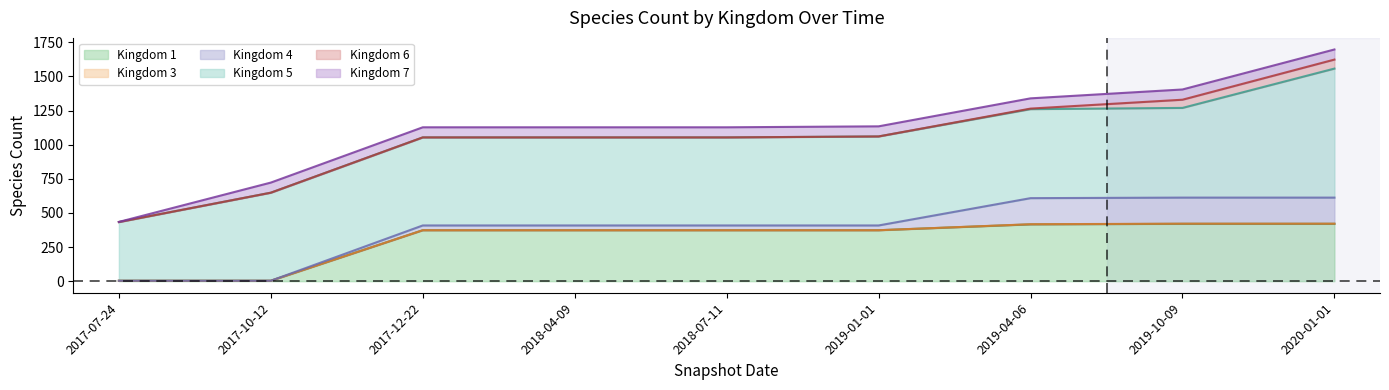

What is the average value of the kingdom_1 series?

306